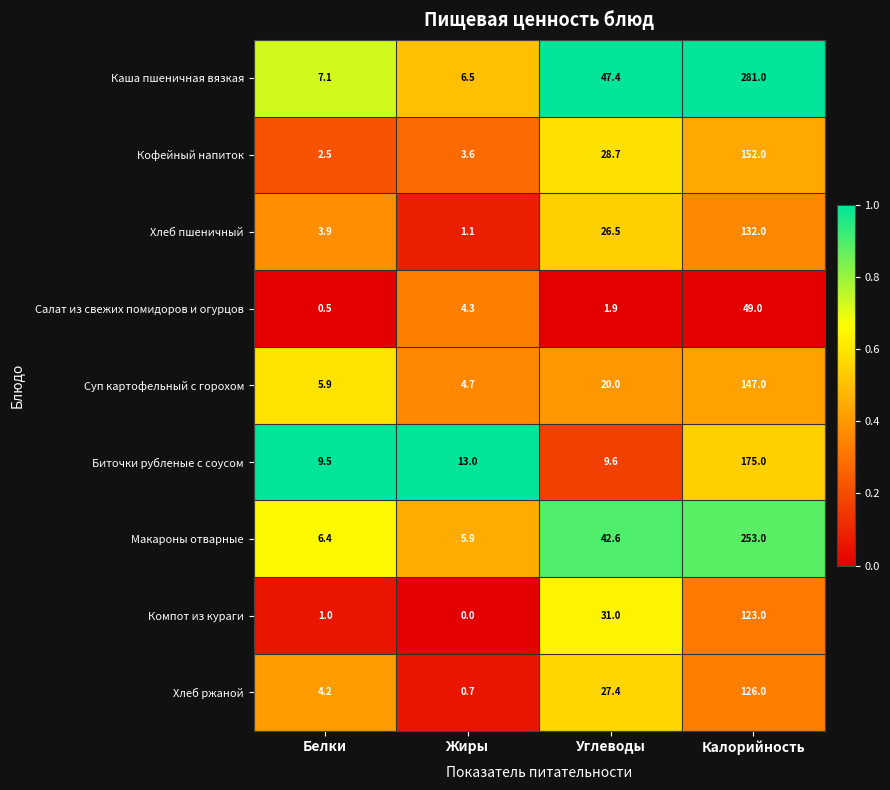

What is the sum of the Биточки рубленые с соусом values at Углеводы and Белки?

19.1